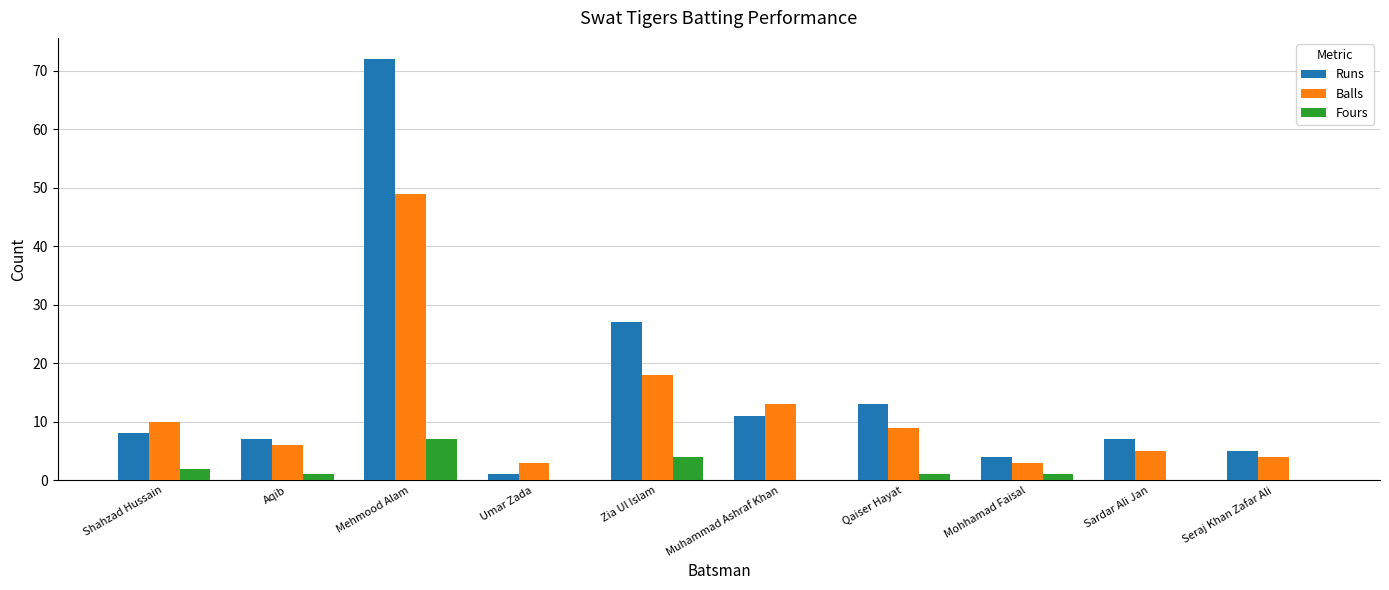

The Balls series shows 30 at Mehmood Alam. True or false?

False